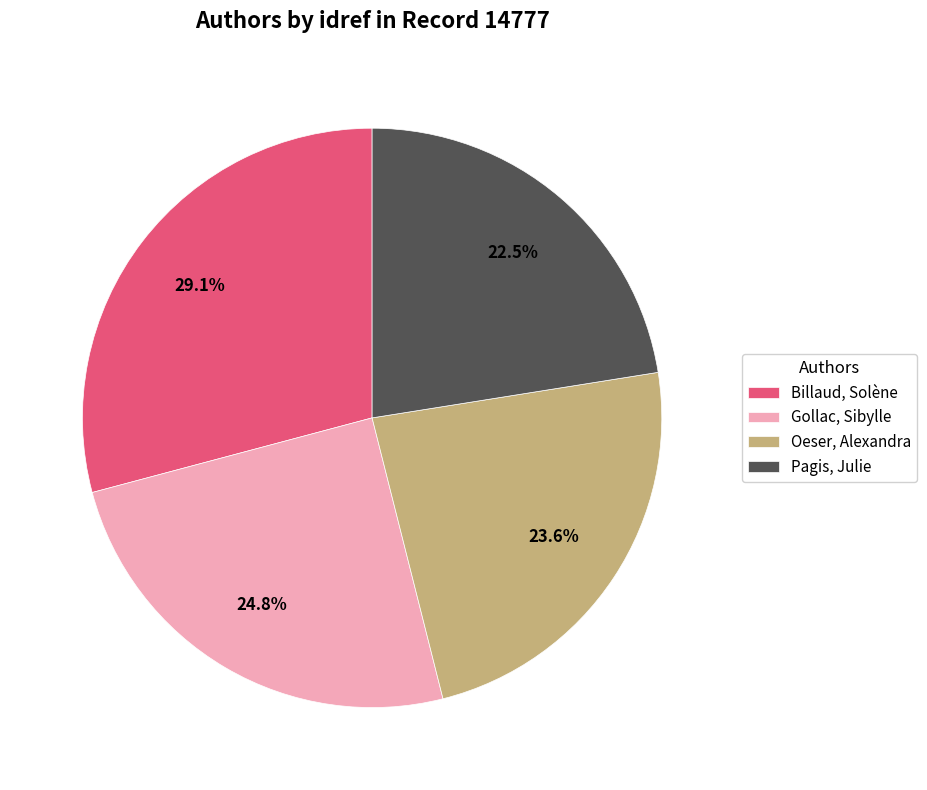

Which category has the smallest portion of the pie?

Pagis, Julie